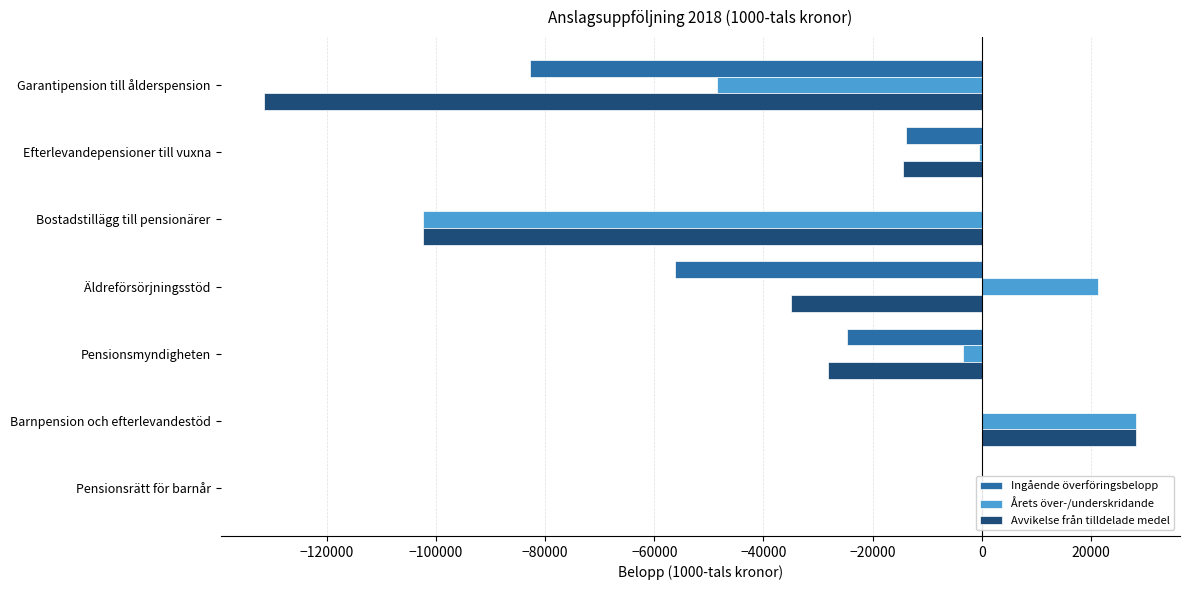

What is the maximum value for Avvikelse från tilldelade medel?

28300.0